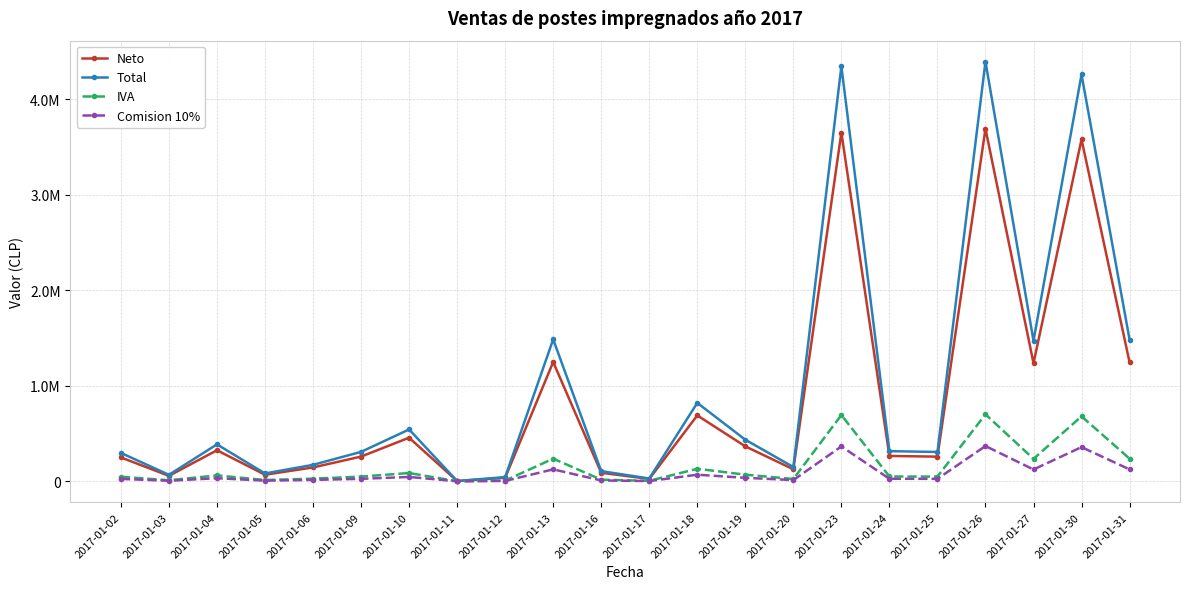

Rank the series by their maximum value, from lowest to highest.

Comision 10%, IVA, Neto, Total